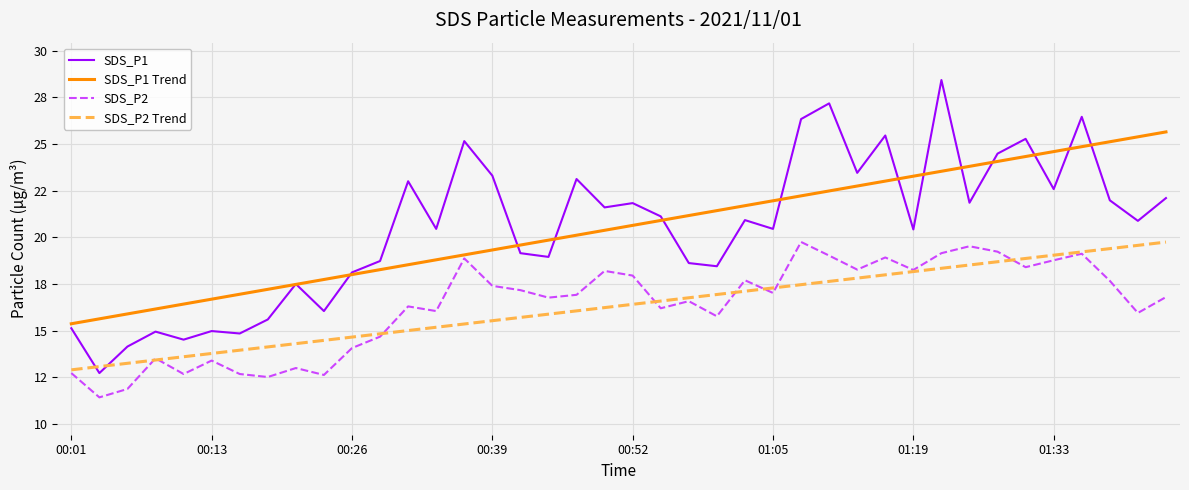

Does the chart have visible grid lines?

Yes